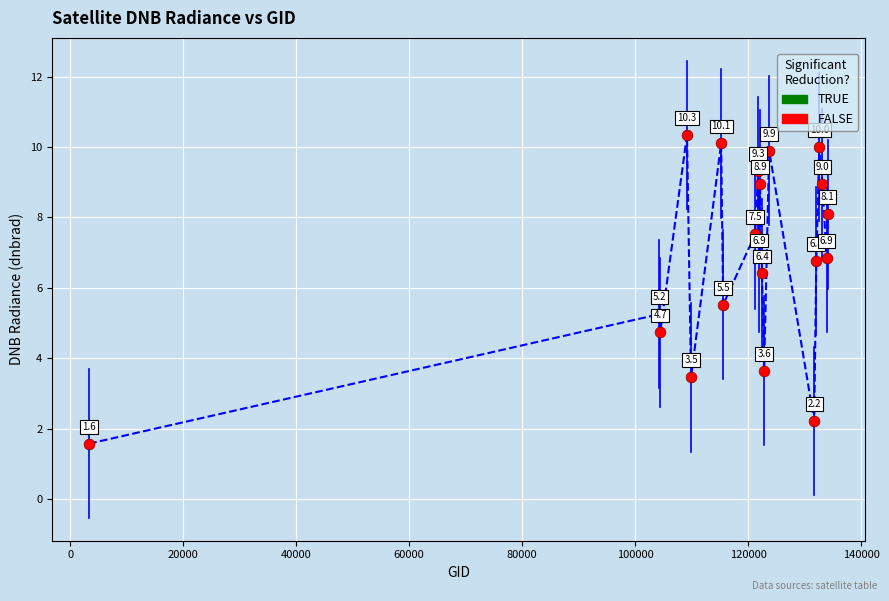

What Y value in the scatter plot is closest to 5?

5.2